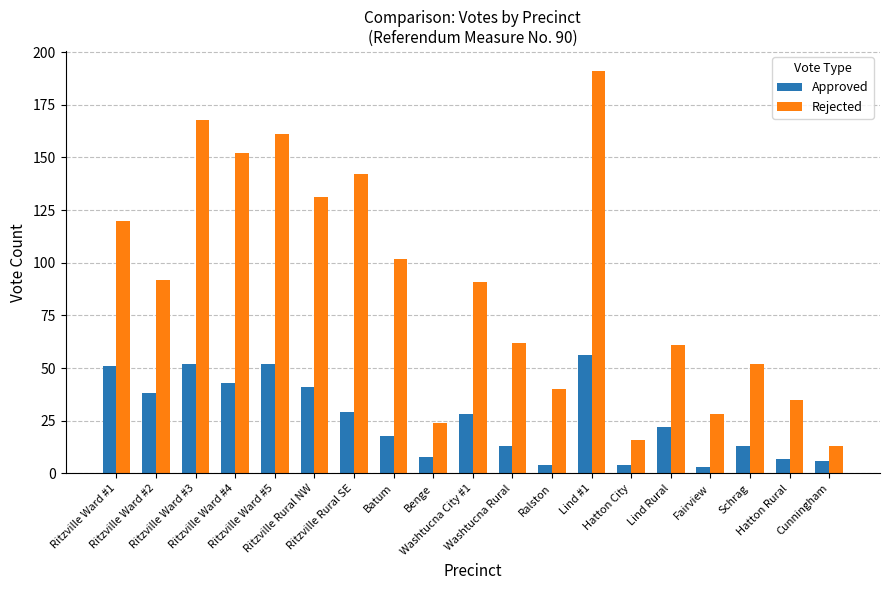

The value of Approved at Benge is 8. True or false?

True